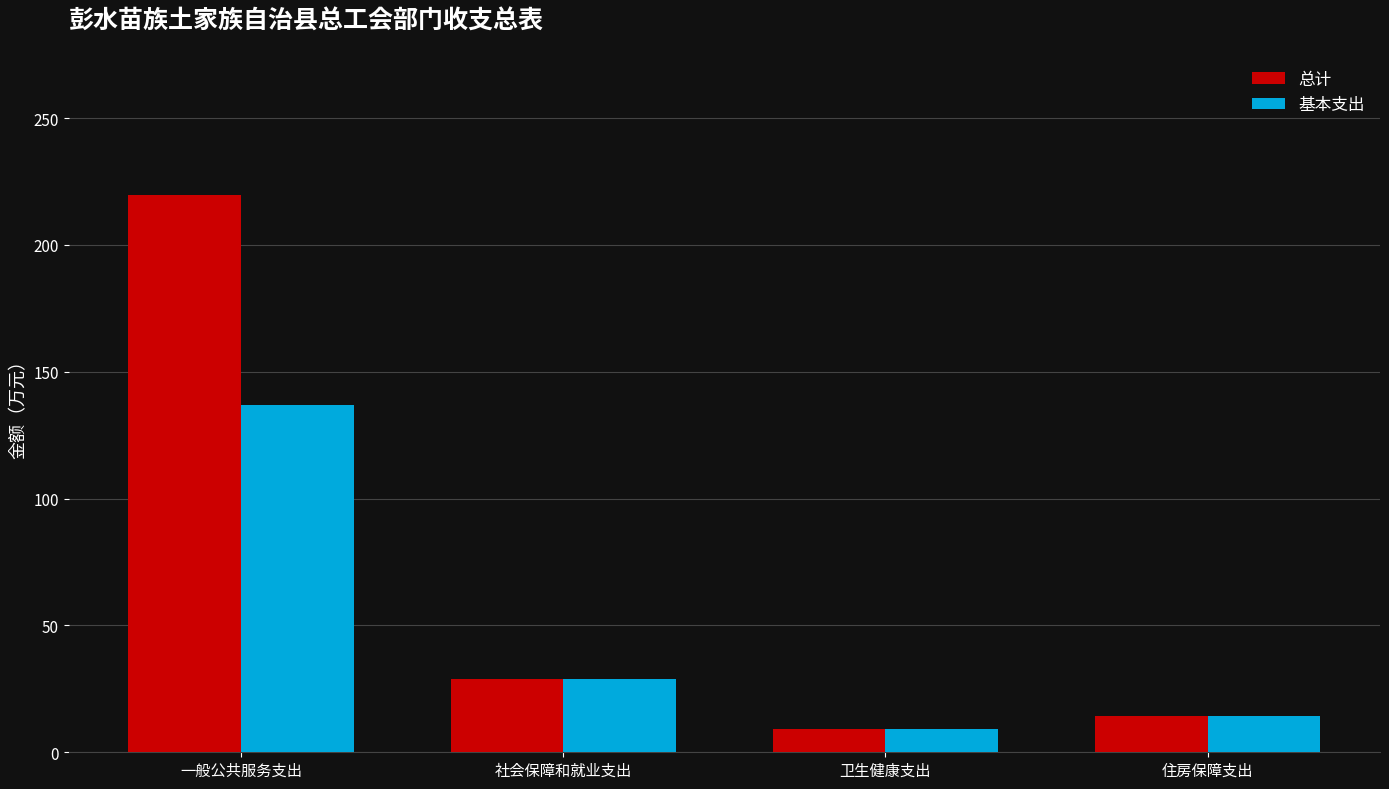

How many values in the 基本支出 series exceed 28?

2